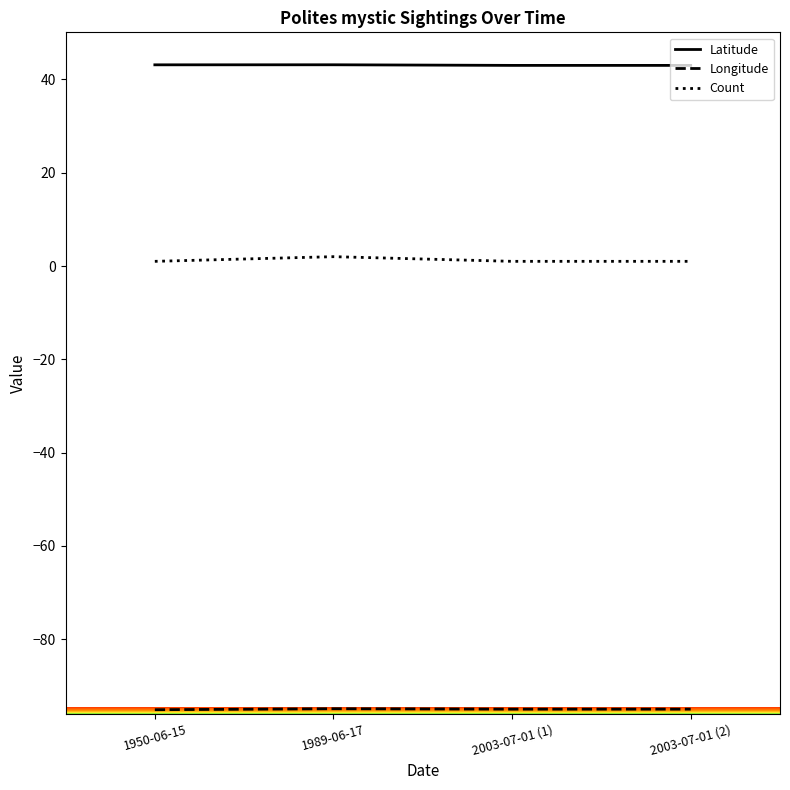

What position from the left is 1989-06-17?

2